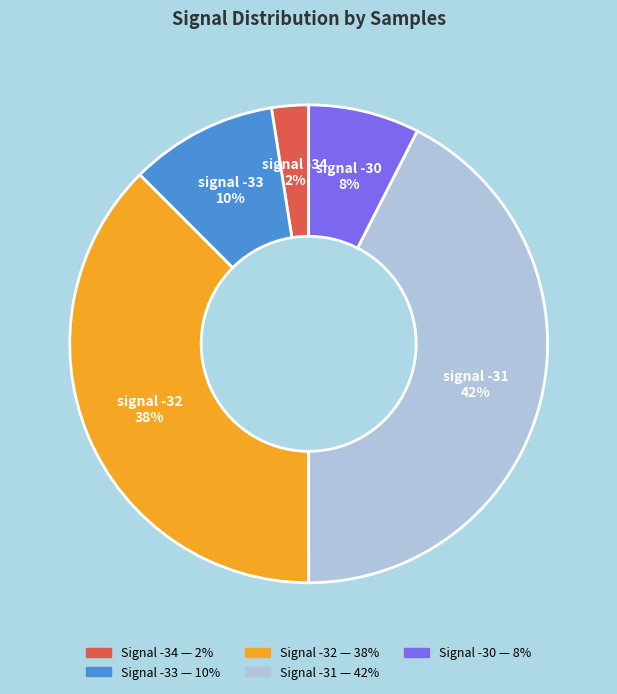

To the nearest percent, what is the difference between the largest and smallest slice percentages?

40%